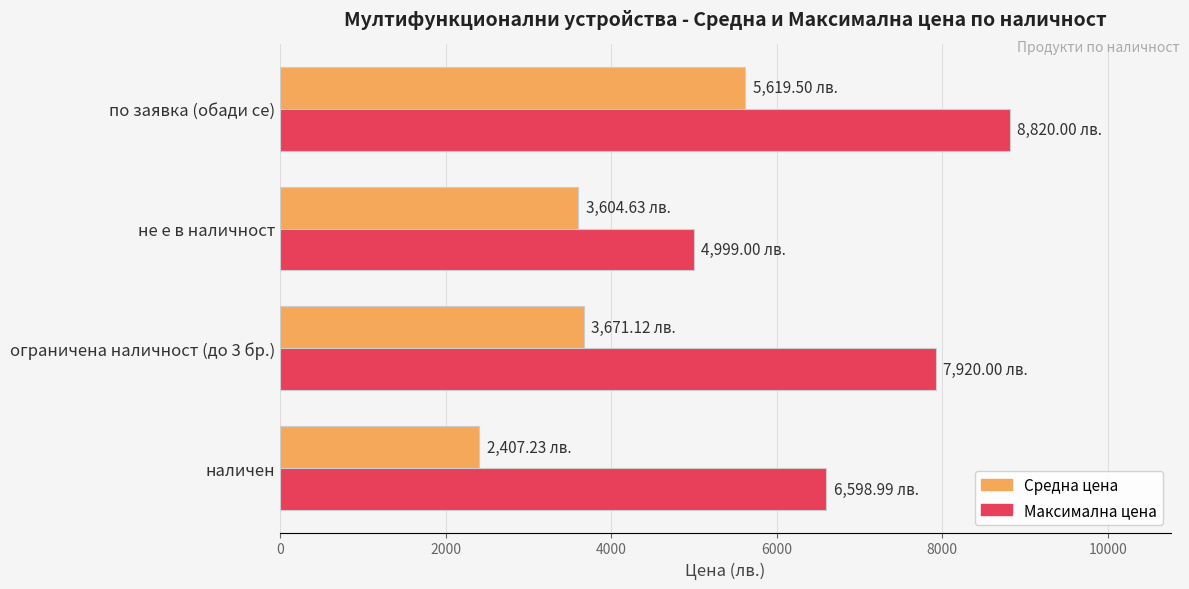

Which series has the largest total across all categories?

Максимална цена